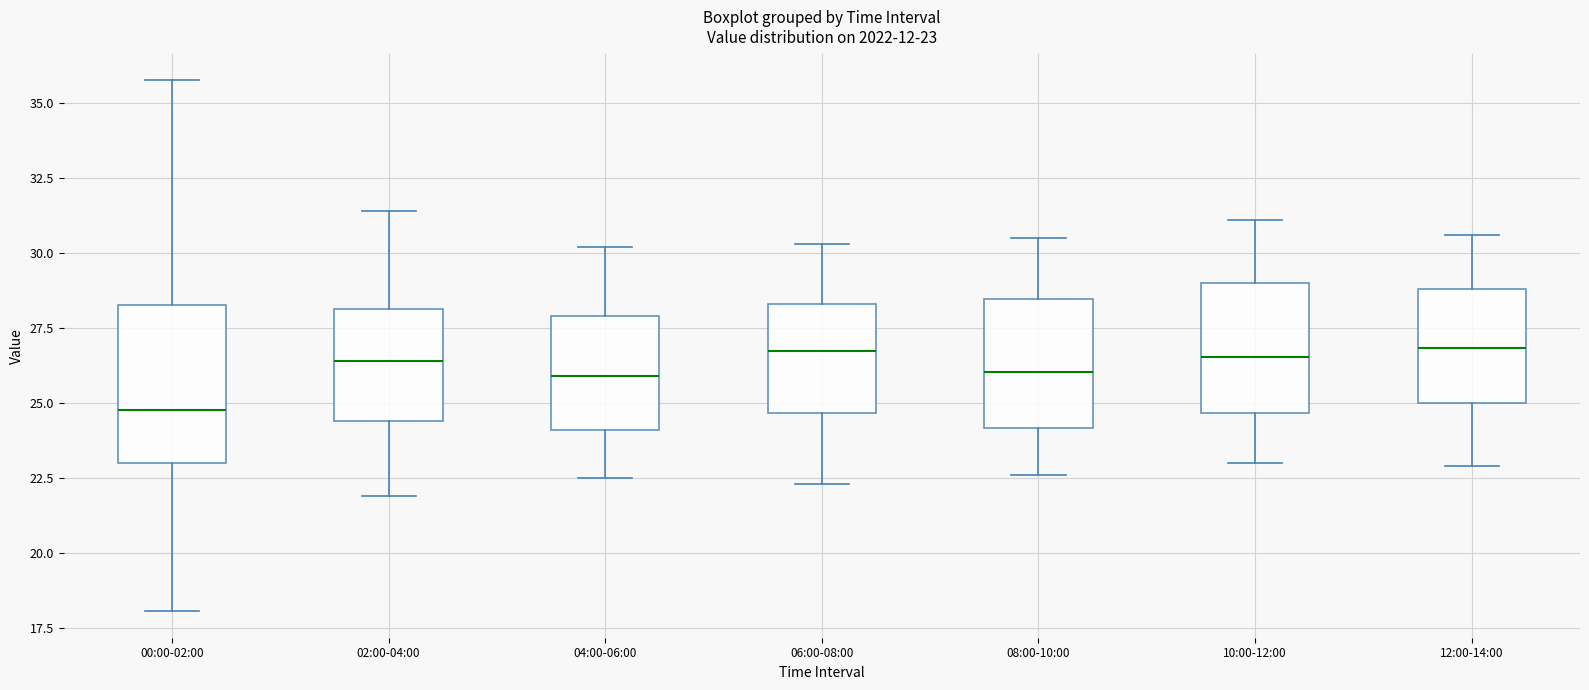

Which box is the tallest, from its lower edge to its upper edge?

00:00-02:00